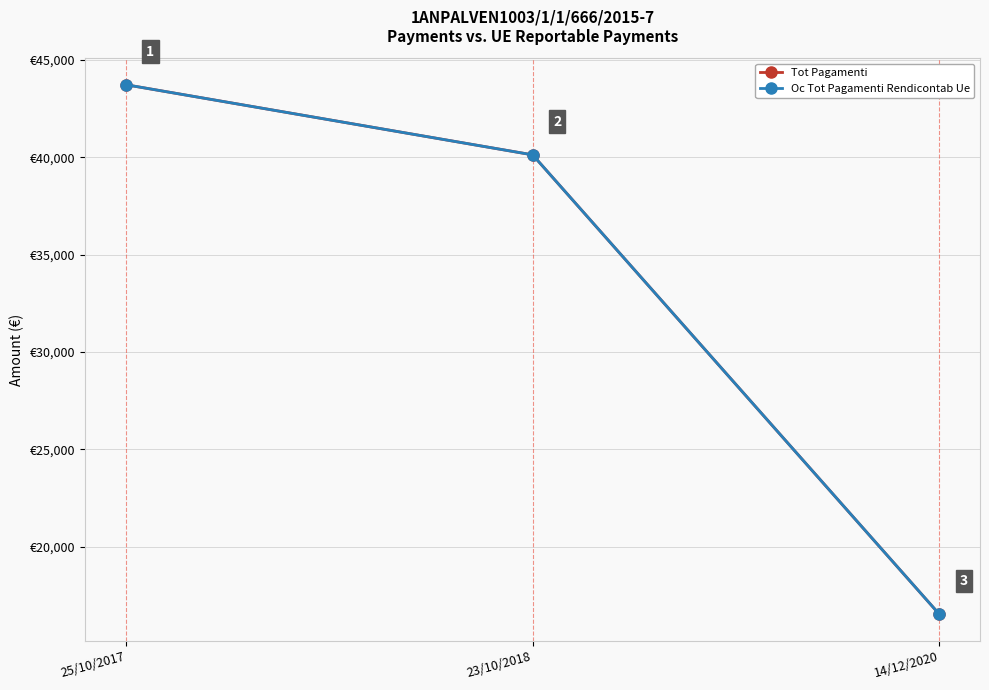

What is the value of the Oc Tot Pagamenti Rendicontab Ue point at the 2nd from the left?

40118.6